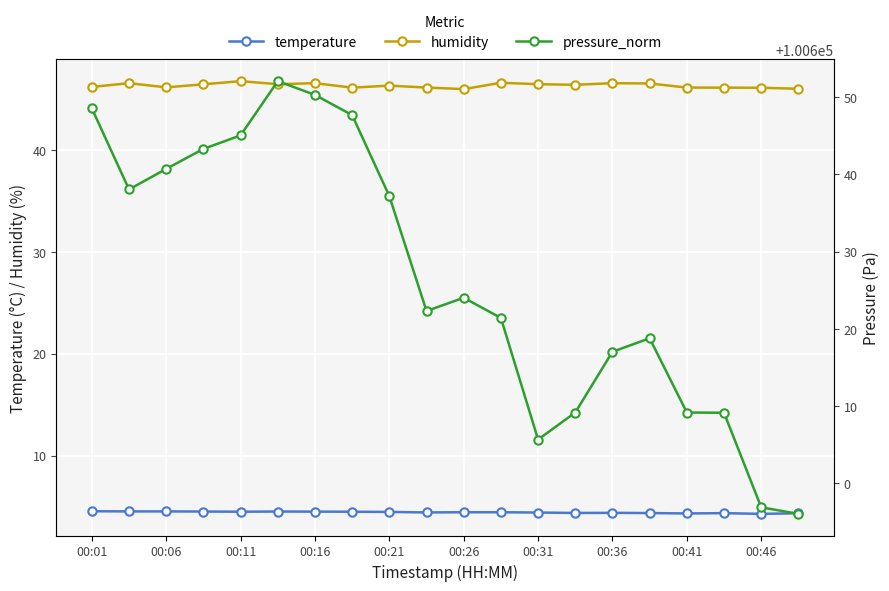

Rank the series by their maximum value, from lowest to highest.

temperature, humidity, pressure_norm